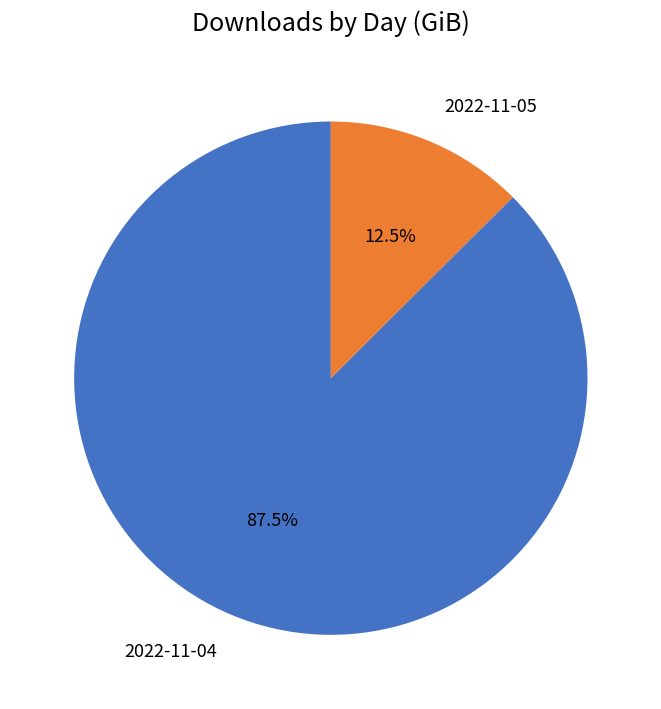

What percentage do 2022-11-04 and 2022-11-05 together represent?

100.0%